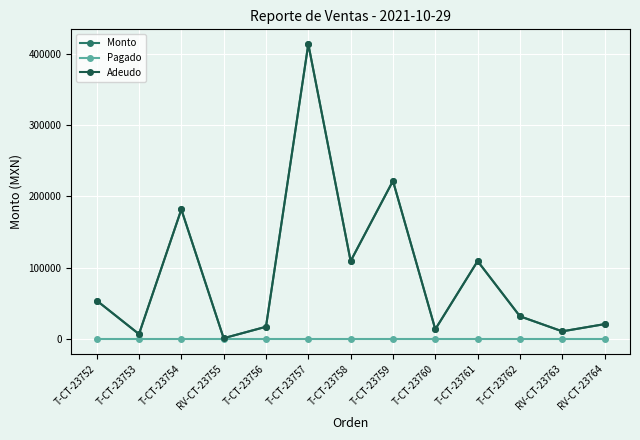

Is this an area chart (filled region under the line)?

No